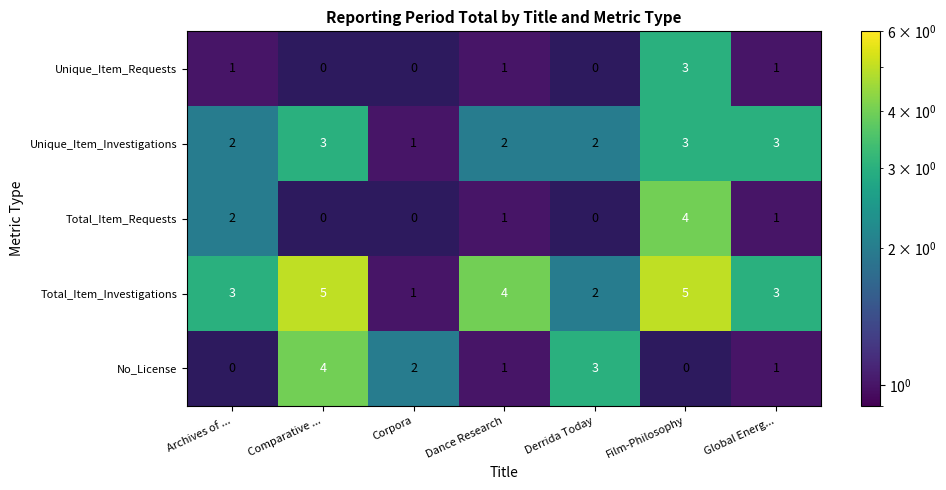

Is it true that Total_Item_Requests equals 2 at Archives of ...?

True